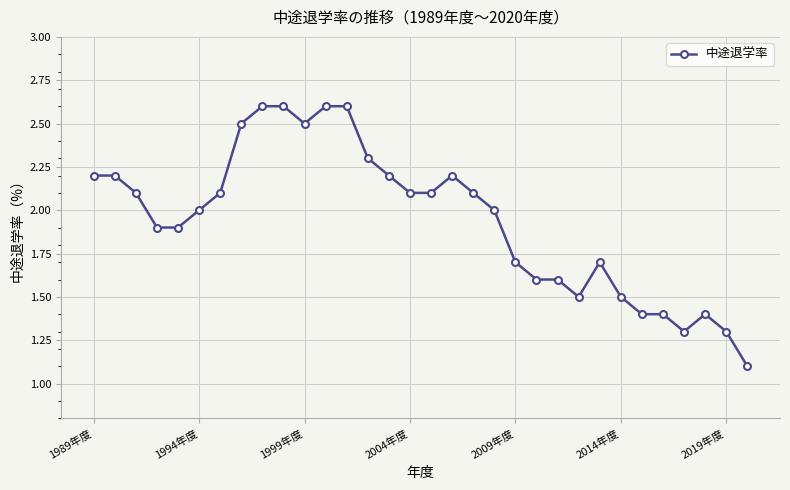

What is the value of the 32nd point from the left?

1.1